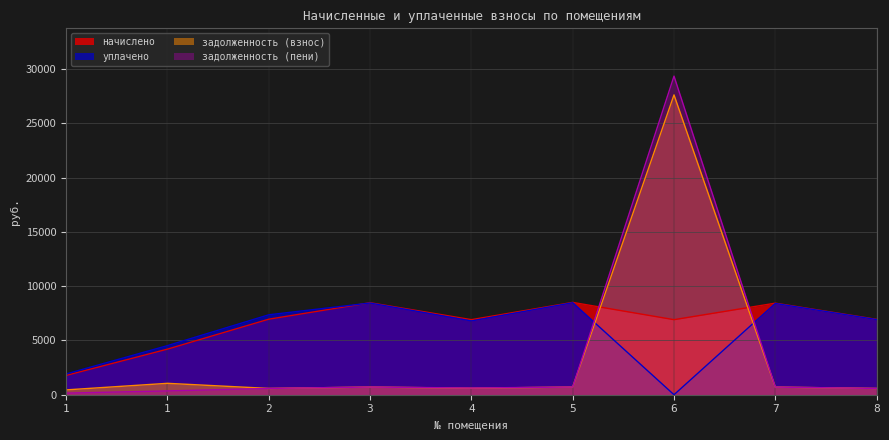

Rank the series at 7 from lowest to highest value.

задолженность (взнос), задолженность (пени), уплачено, начислено